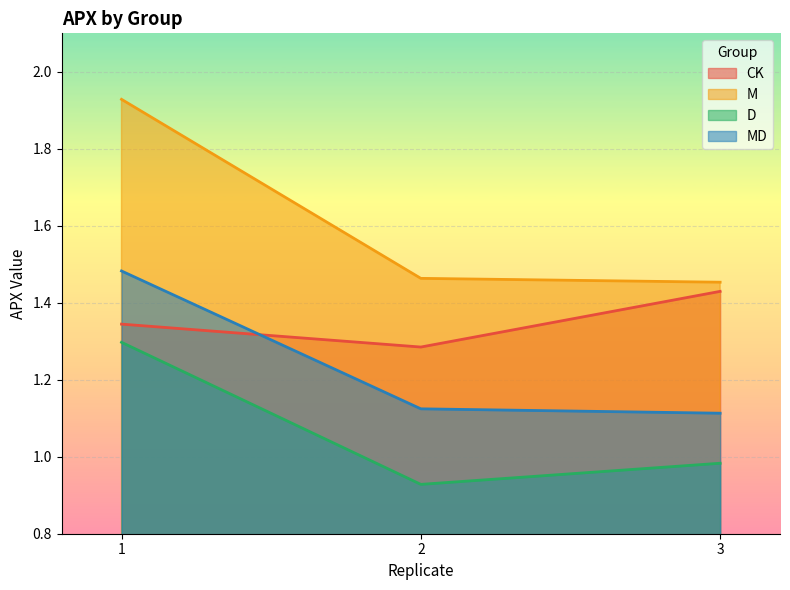

The value of D at 2 is 0.9. True or false?

True